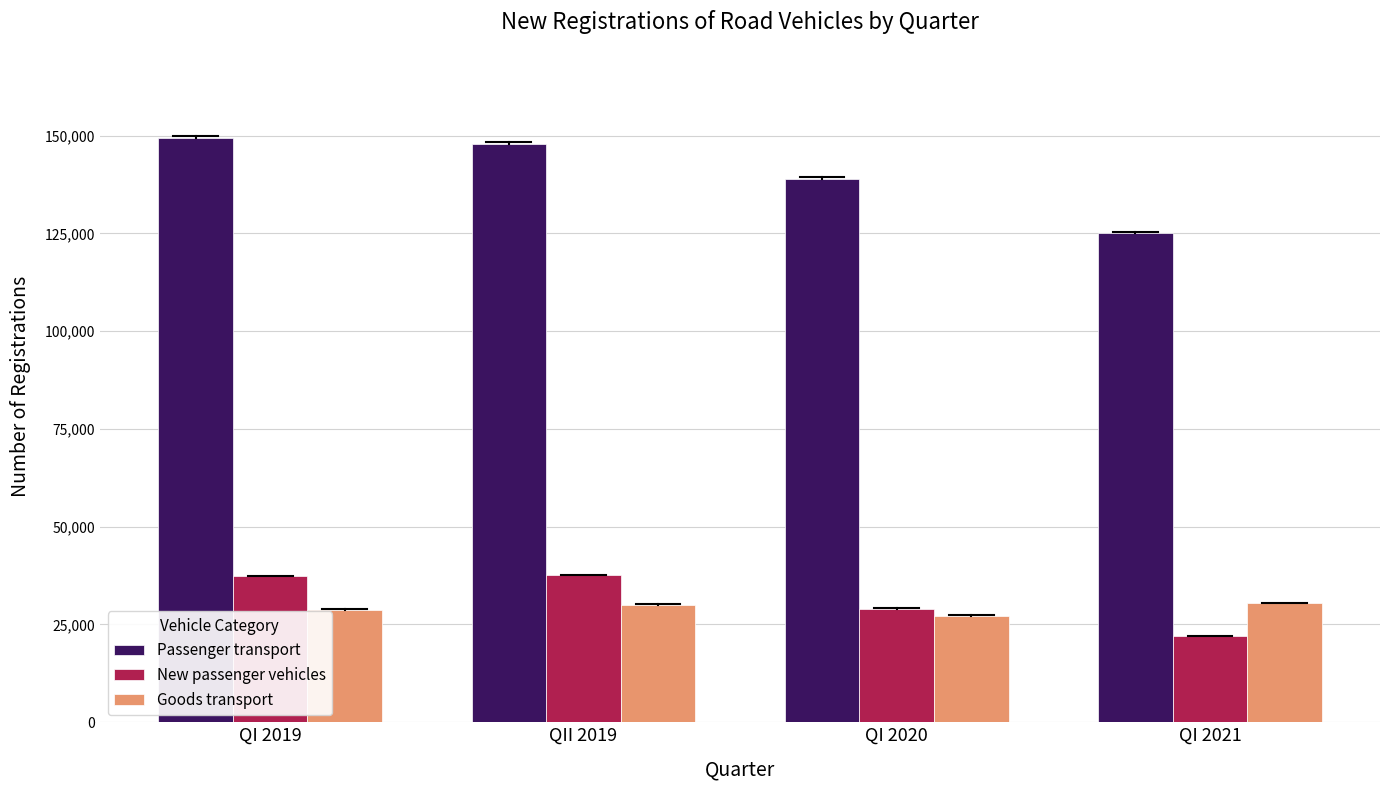

What is the greatest value displayed?

149498